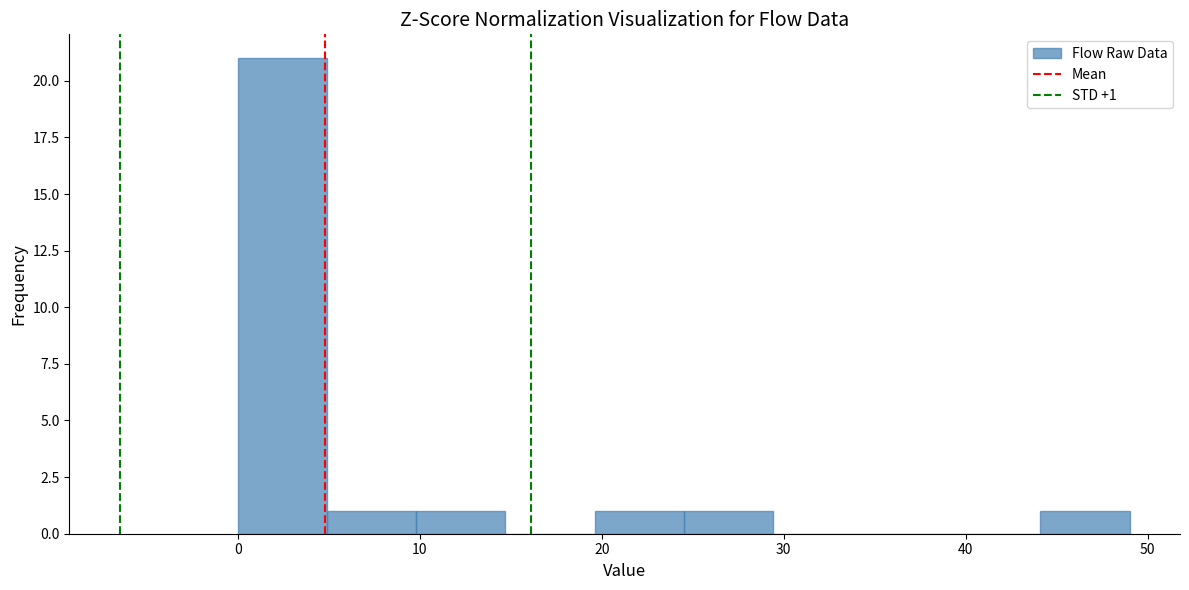

Over which range of the x-axis is the bar tallest?

0.0 to 4.9